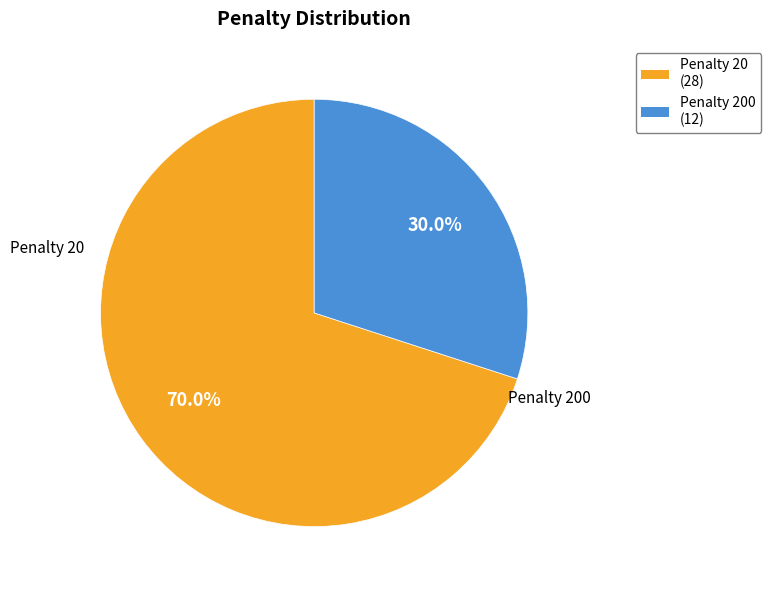

Does any single category account for the majority?

Yes